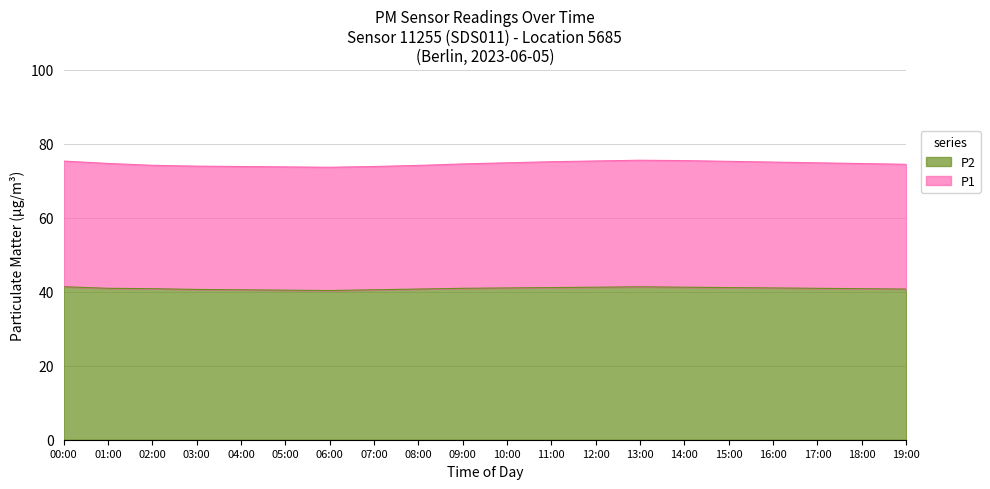

Where is P1 nearest to the value 74?

03:00